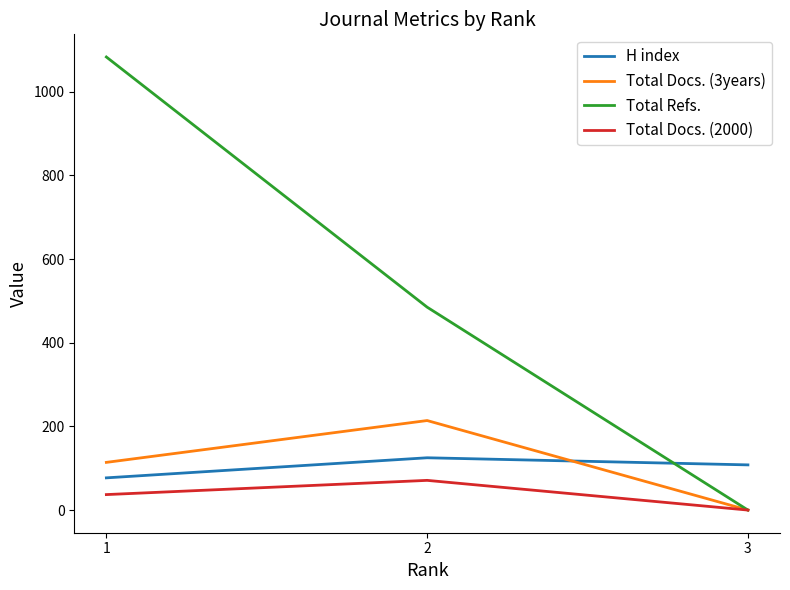

Rank the categories by Total Docs. (2000) value from lowest to highest.

3, 1, 2